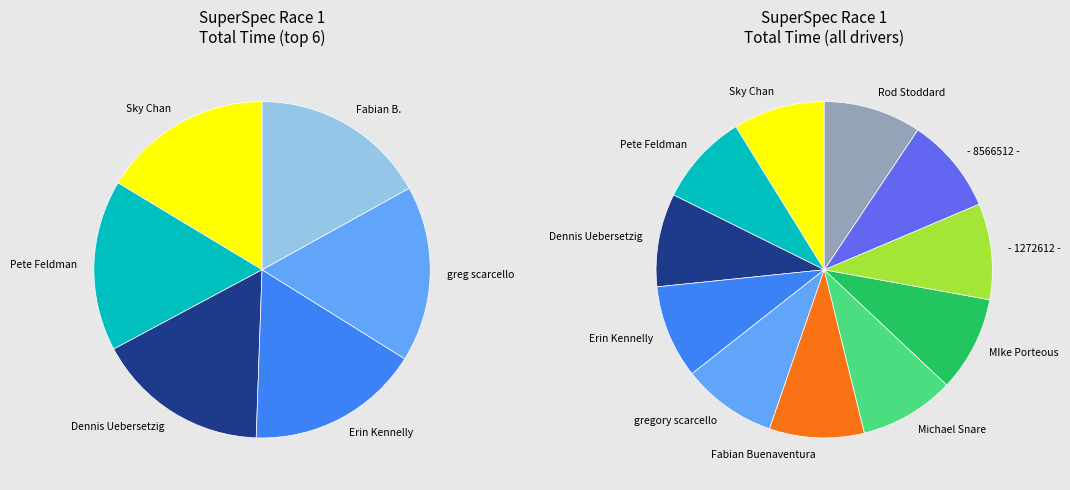

Count the number of slices in the pie.

11